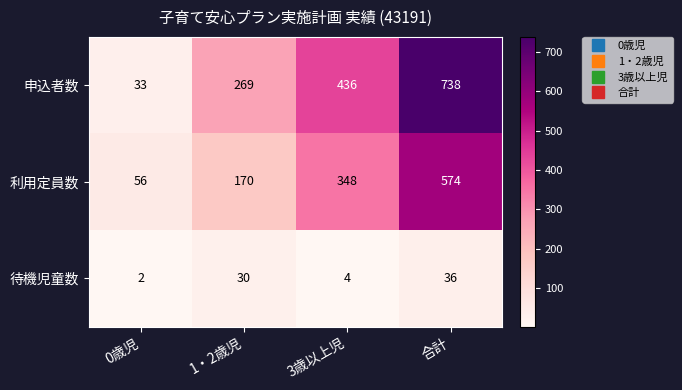

How many series are shown in this chart?

3